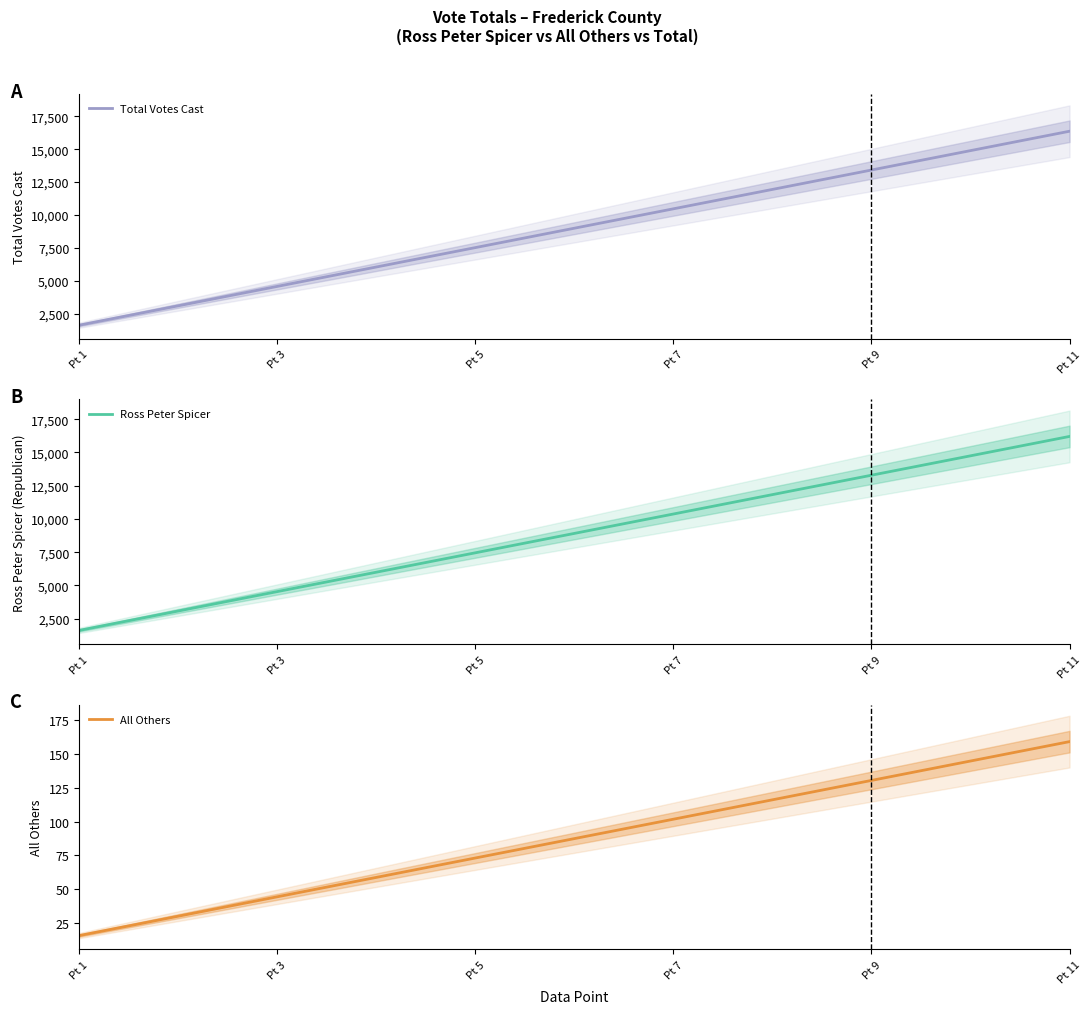

What is the sum of all Total Votes Cast values?

98990.1